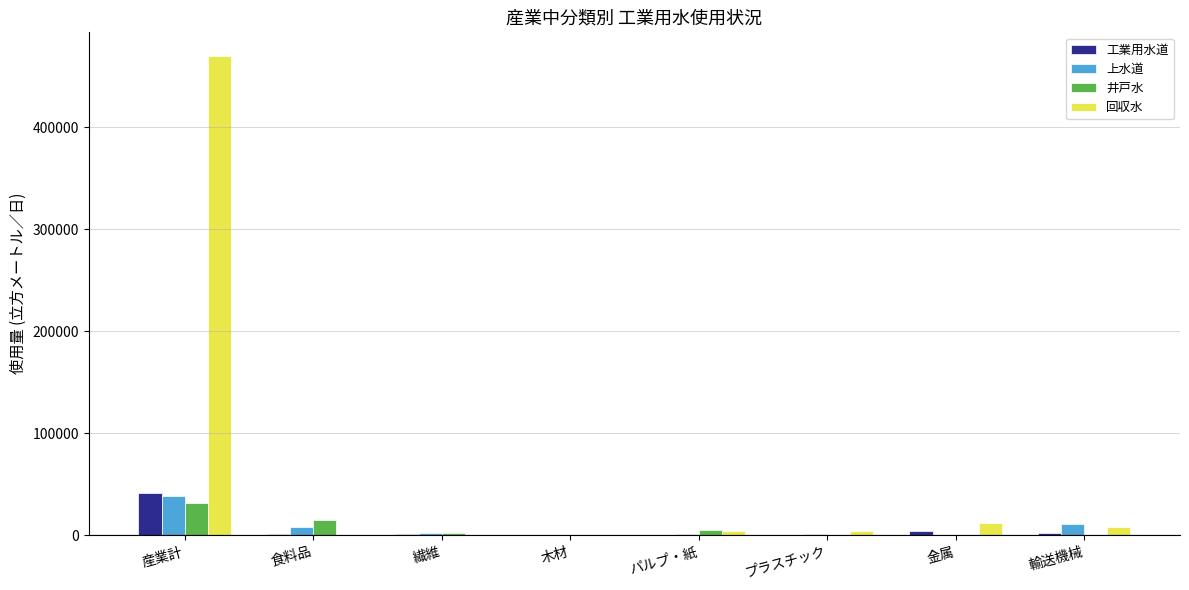

What is the total value across all series at 産業計?

580996